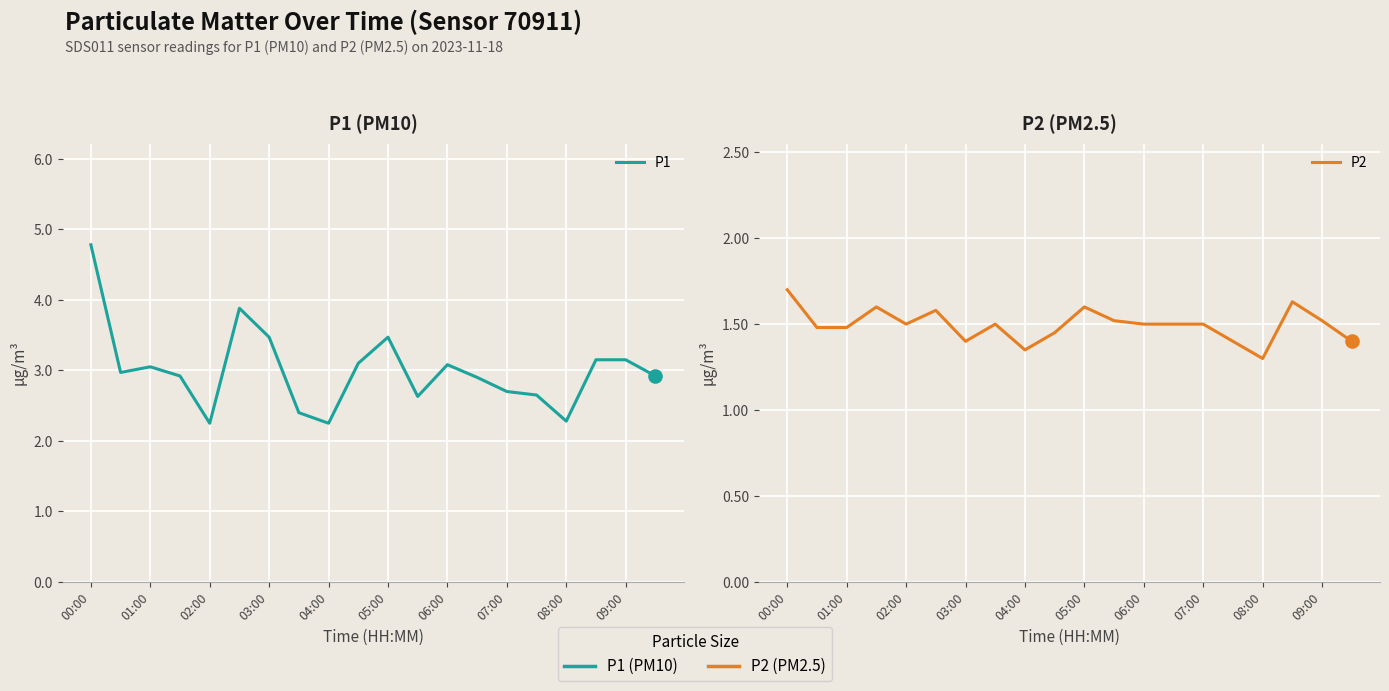

At how many categories does at least one series exceed 2?

20